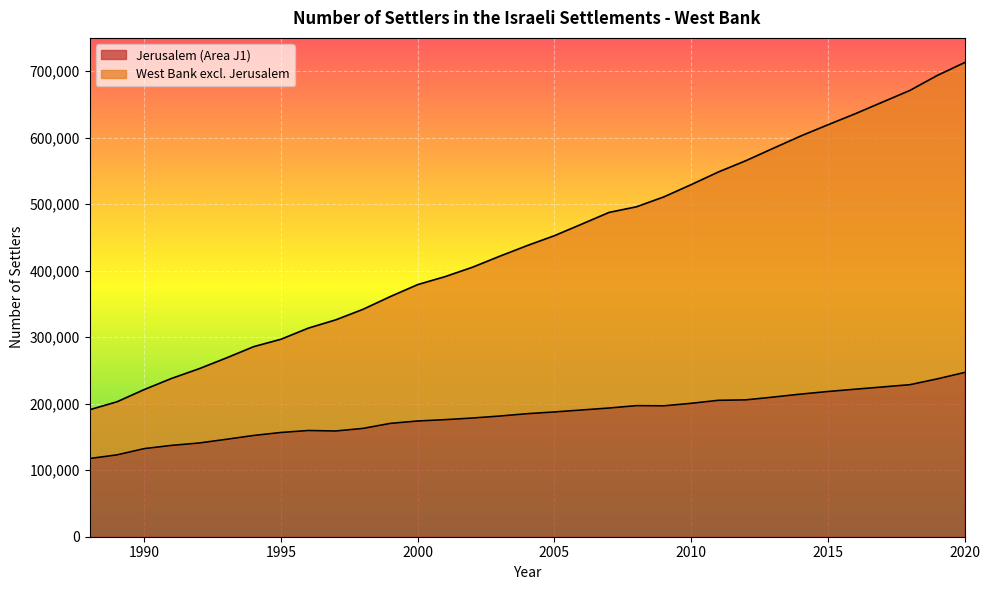

List the labels in order of Jerusalem (Area J1) value, largest first.

2020, 2019, 2018, 2017, 2016, 2015, 2014, 2013, 2012, 2011, 2010, 2008, 2009, 2007, 2006, 2005, 2004, 2003, 2002, 2001, 2000, 1999, 1998, 1996, 1997, 1995, 1994, 1993, 1992, 1991, 1990, 1989, 1988